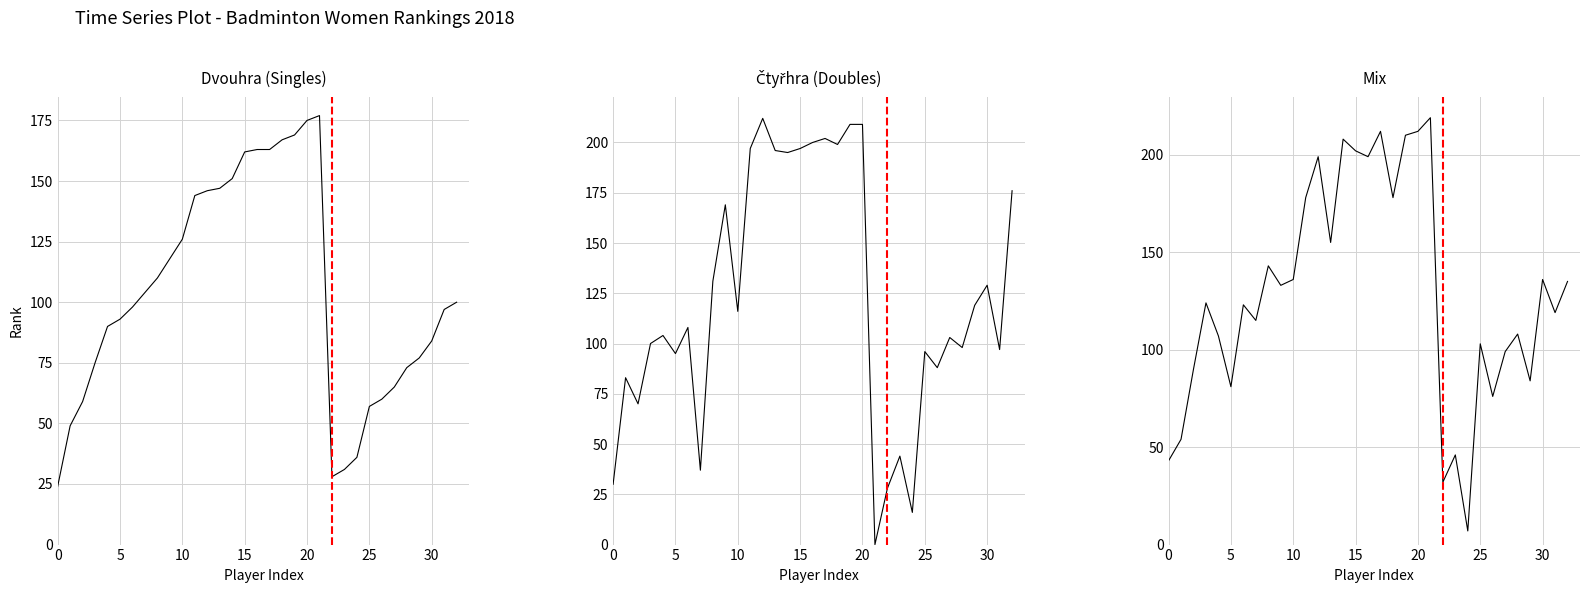

How many lines are shown in the chart?

3